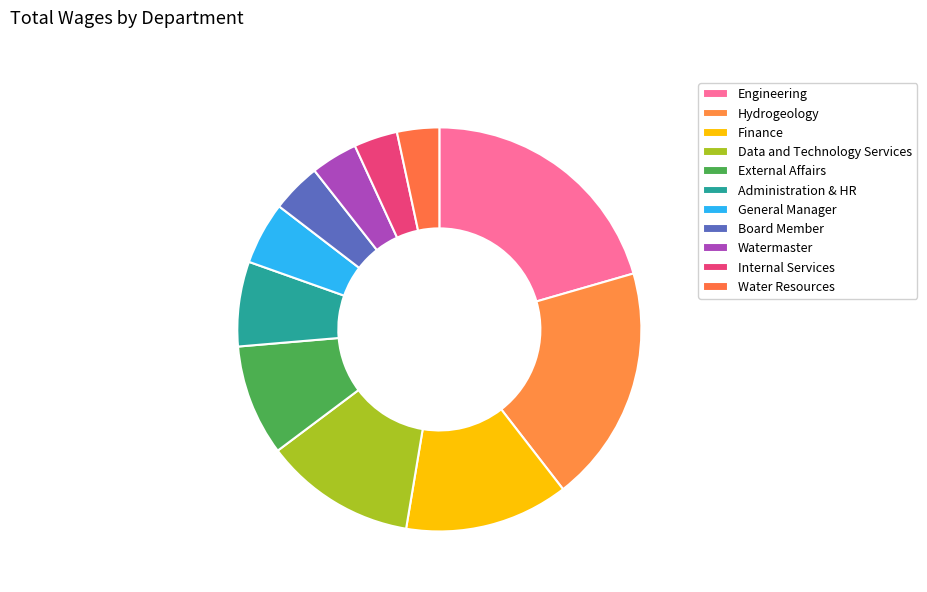

The External Affairs slice represents 1% of the pie. True or false?

False